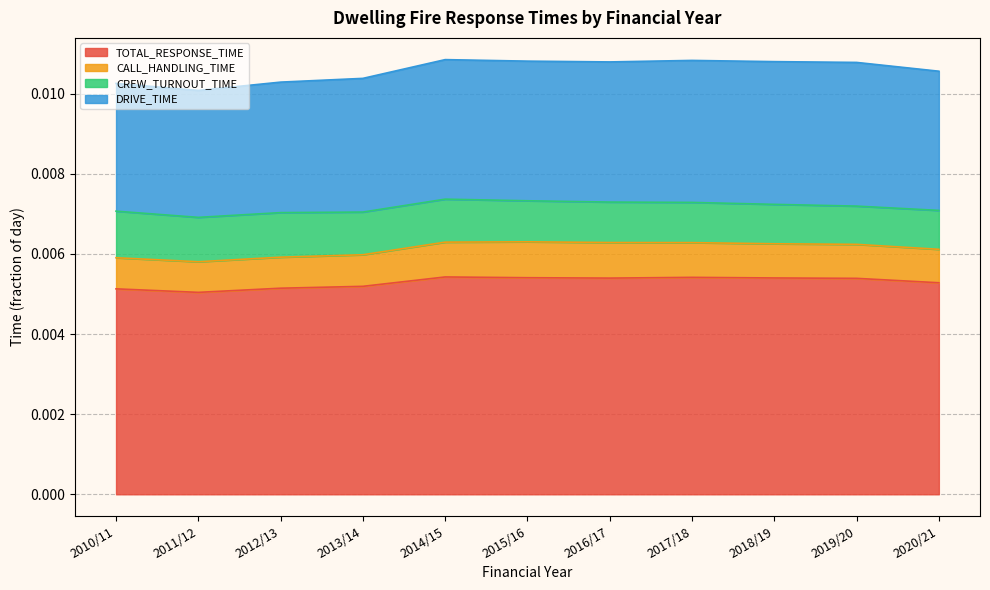

Where is the first local minimum for TOTAL_RESPONSE_TIME?

2011/12